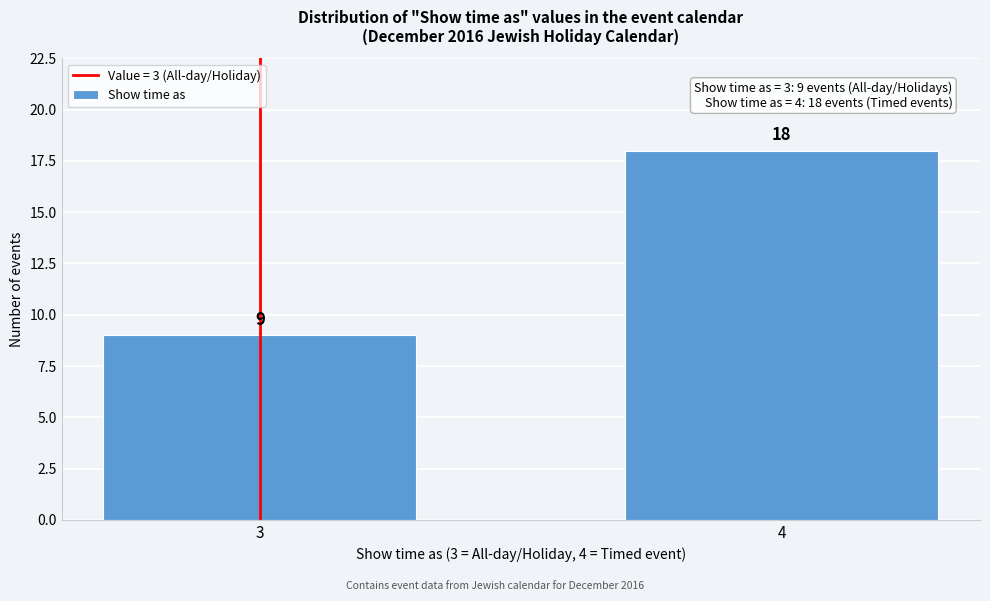

Reading right to left, list all the values displayed in this chart.

4=18	3=9